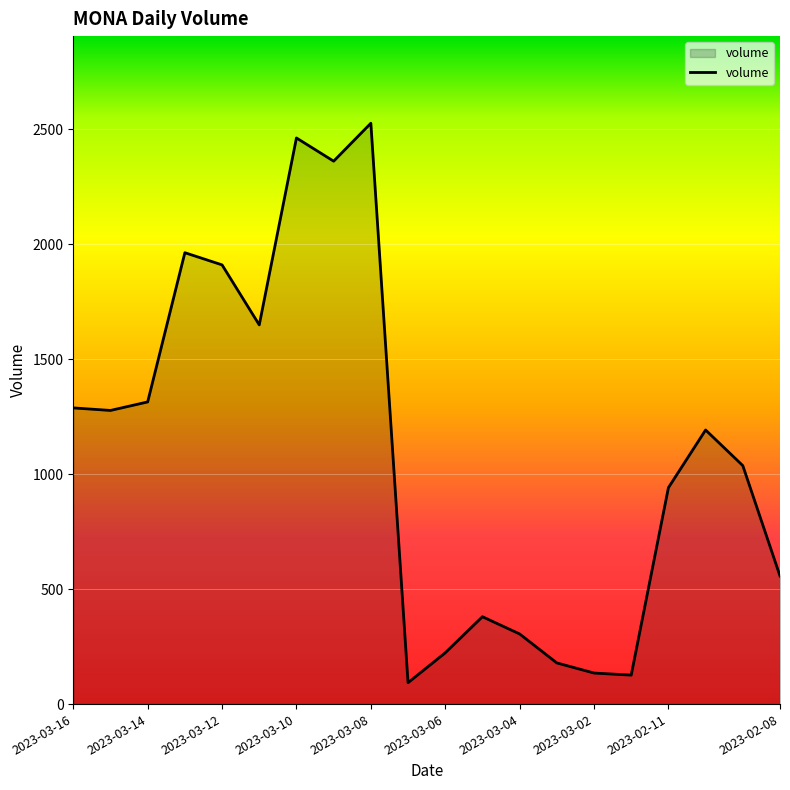

What is the difference between the second highest and minimum values?

2369